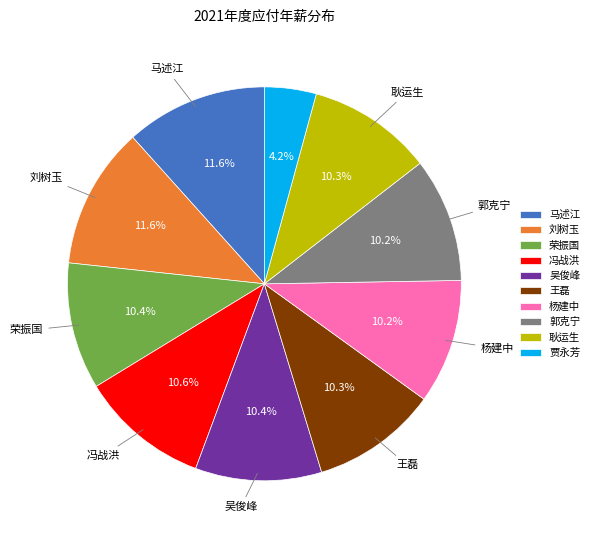

To the nearest percent, what portion does 郭克宁 represent?

10%